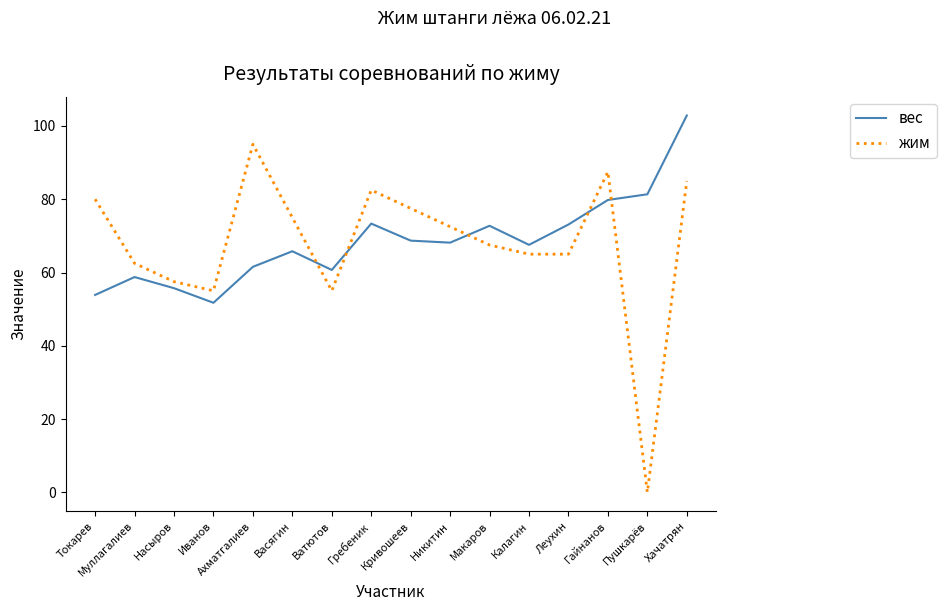

Where is the first local minimum for вес?

Иванов